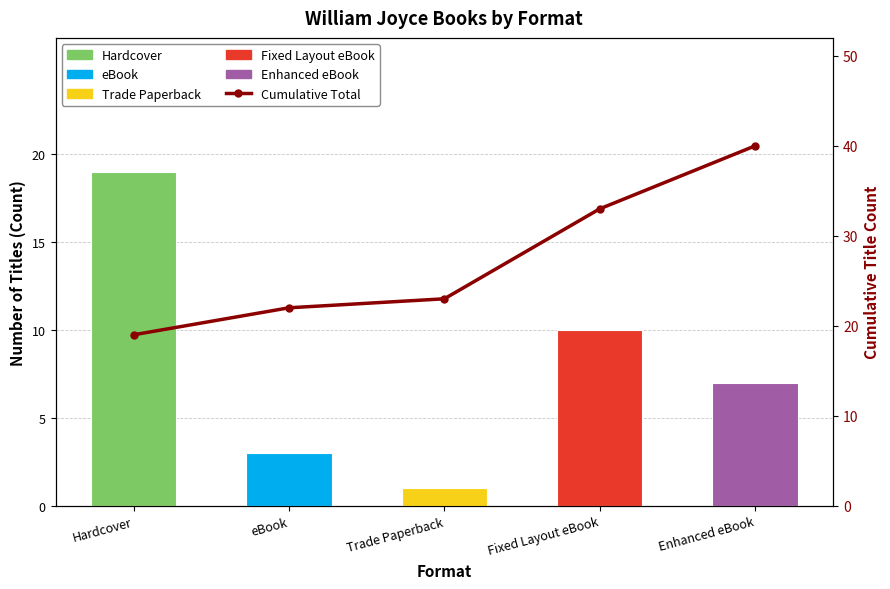

Where is the data nearest to the value 29?

Fixed Layout eBook